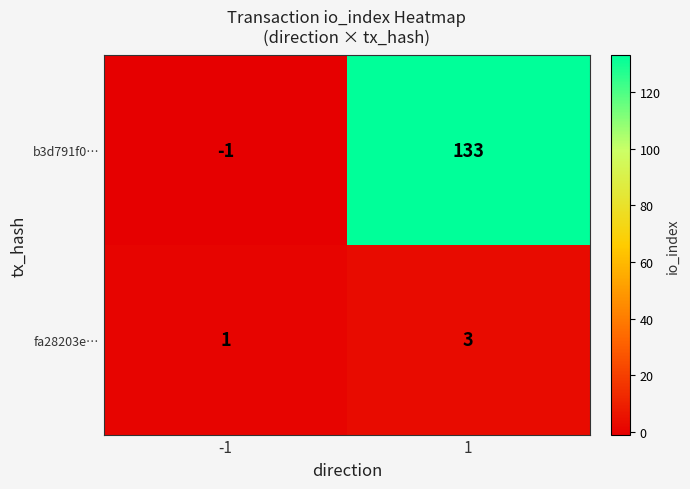

What is the difference between the maximum and minimum values in the b3d791f0… series?

134